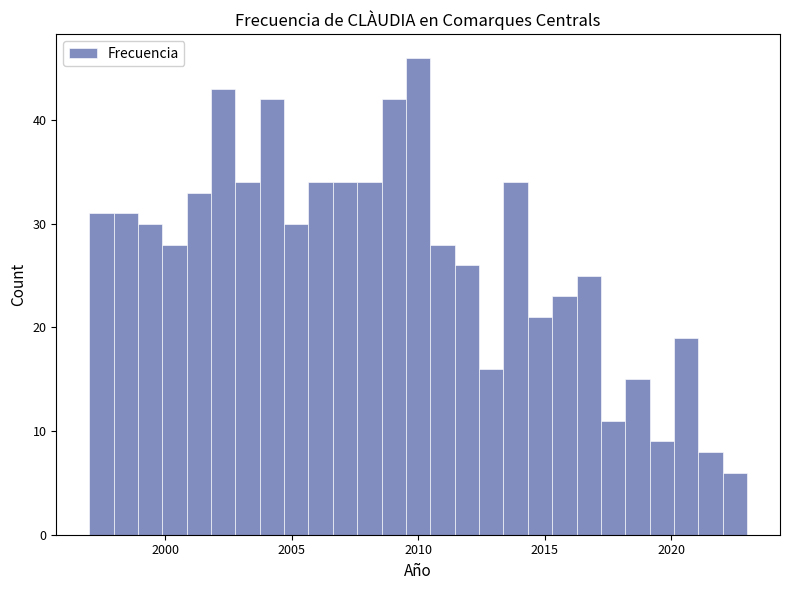

Around what value on the x-axis is the tallest bar? Give the approximate position of its centre, as read against the axis.

2010.0